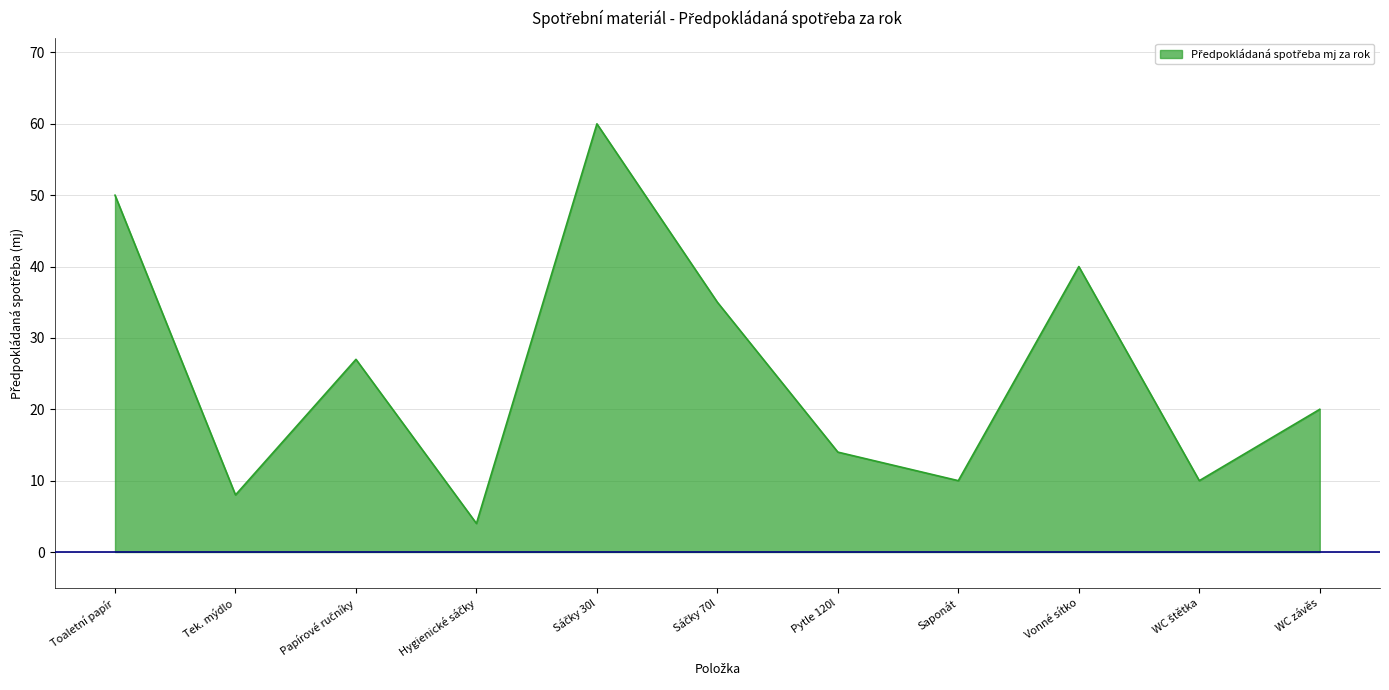

What is the change in value from Tek. mýdlo to Pytle 120l?

+6